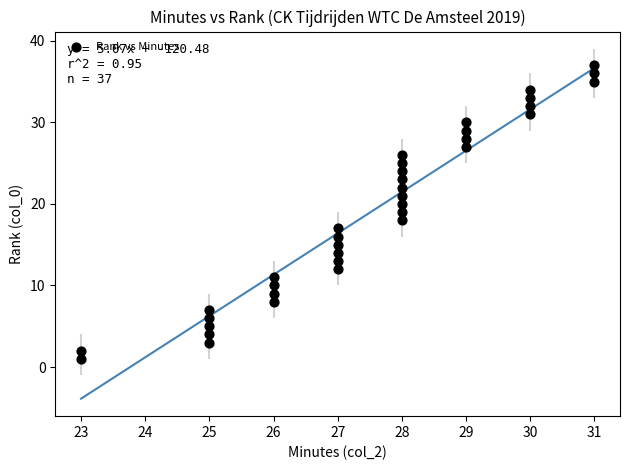

What is the range of Y values (max minus min)?

36